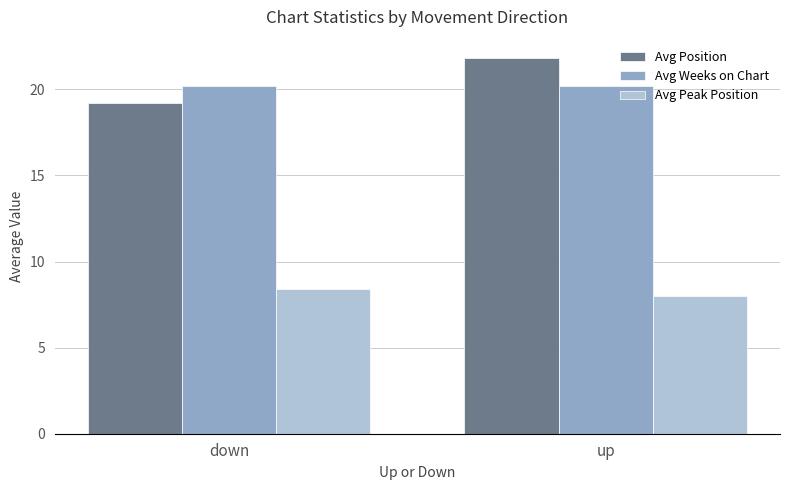

What value does the Avg Peak Position series have at up?

8.0